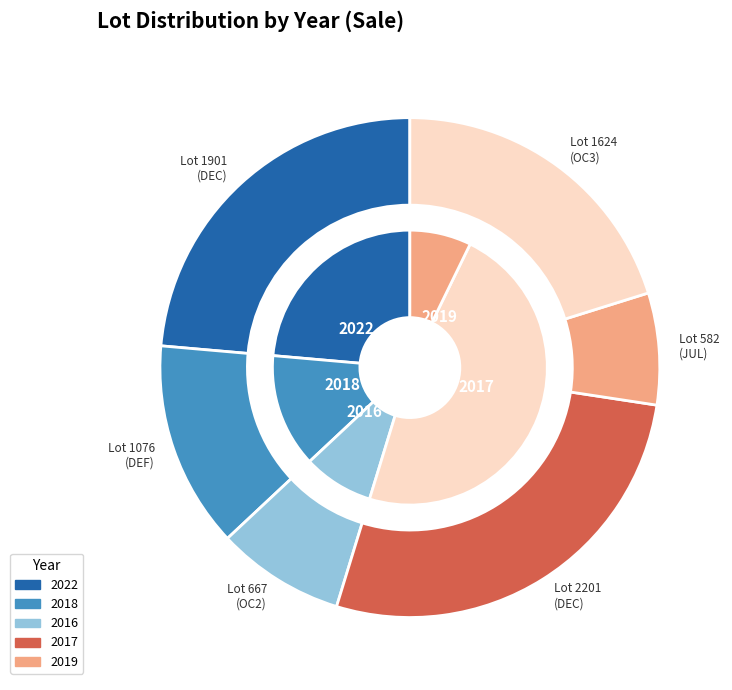

How many segments does this pie chart have?

6